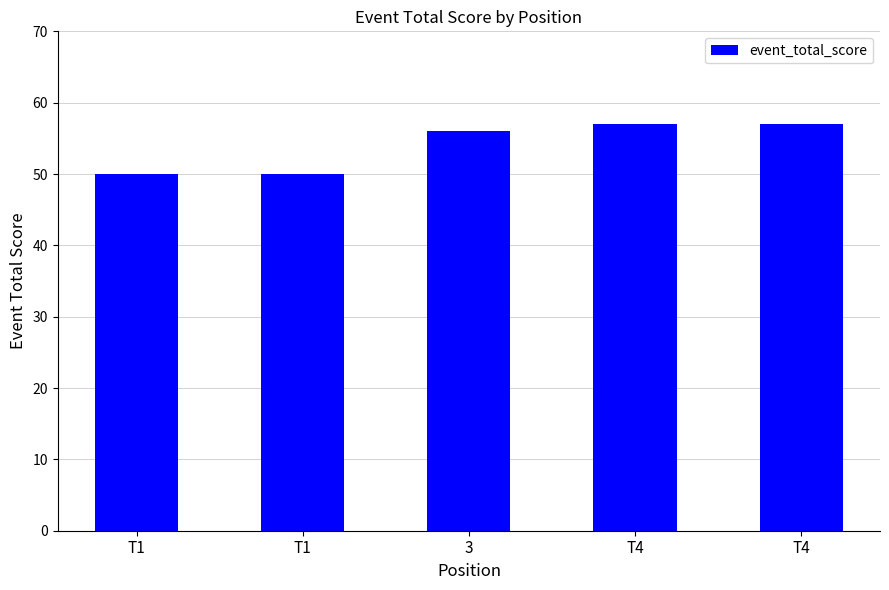

Does the chart contain any negative values?

No